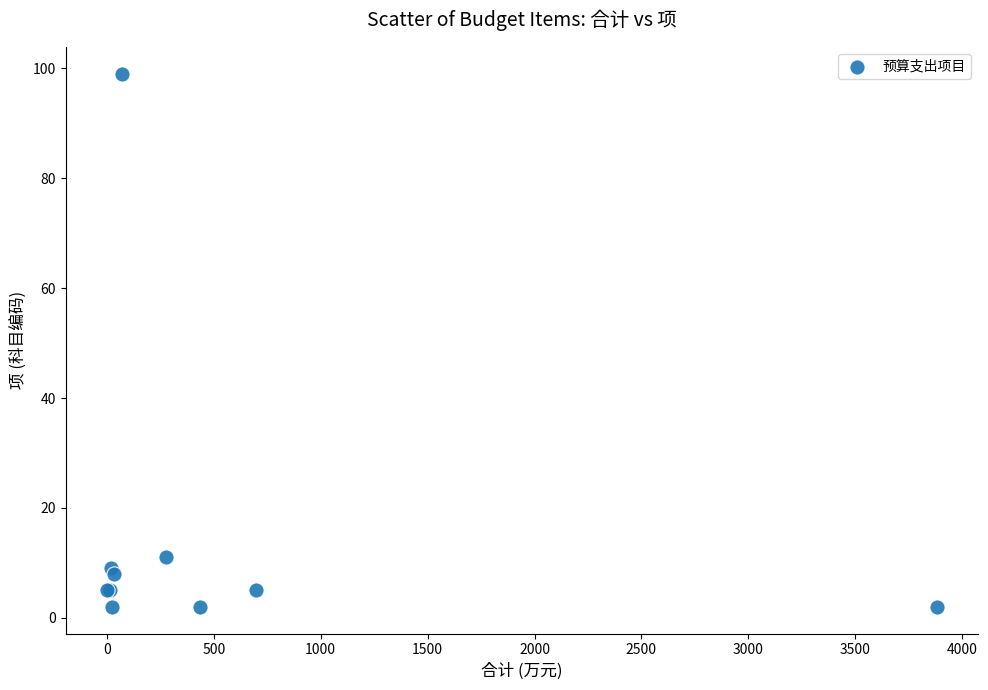

What Y value in the scatter plot is closest to 50?

11